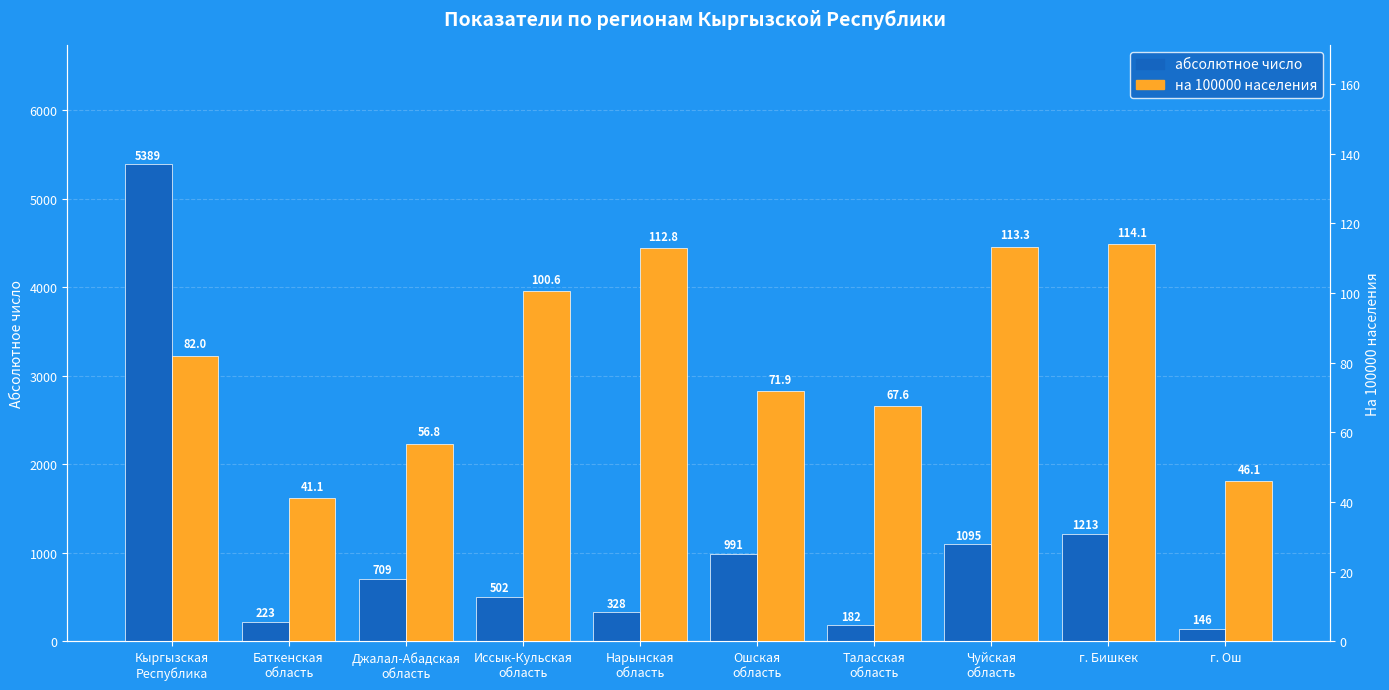

Reading right to left, transcribe all the data shown in this chart.

абсолютное число: г. Ош=146.0	г. Бишкек=1213.0	Чуйская
область=1095.0	Таласская
область=182.0	Ошская
область=991.0	Нарынская
область=328.0	Иссык-Кульская
область=502.0	Джалал-Абадская
область=709.0	Баткенская
область=223.0	Кыргызская
Республика=5389.0
на 100000 населения: г. Ош=46.1	г. Бишкек=114.1	Чуйская
область=113.3	Таласская
область=67.6	Ошская
область=71.9	Нарынская
область=112.8	Иссык-Кульская
область=100.6	Джалал-Абадская
область=56.8	Баткенская
область=41.1	Кыргызская
Республика=82.0